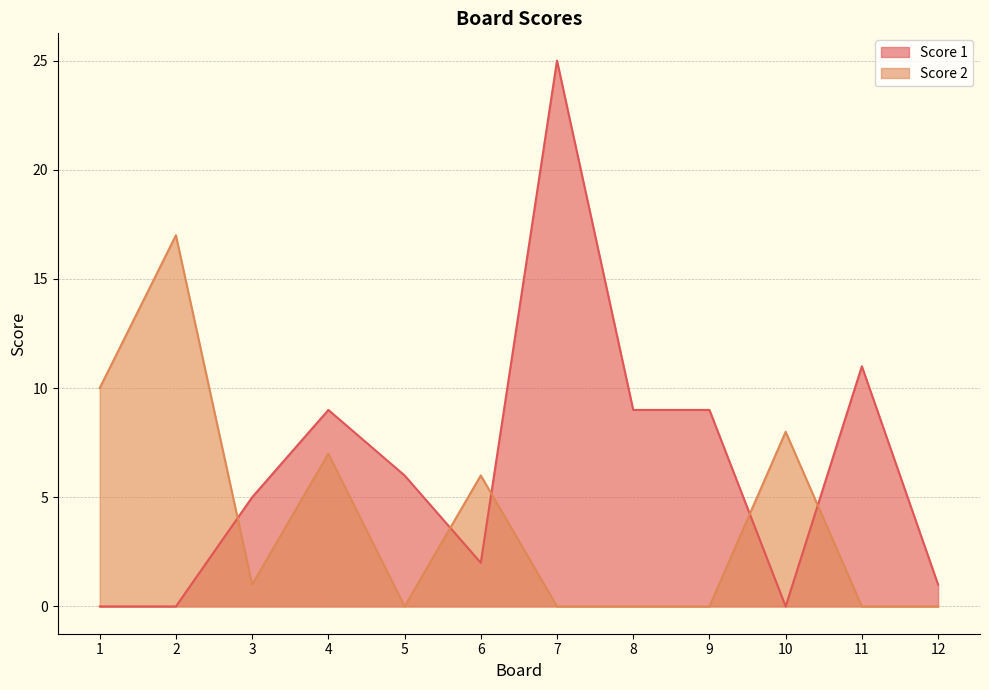

What is the sum of the Score 2 values at 10 and 2?

25